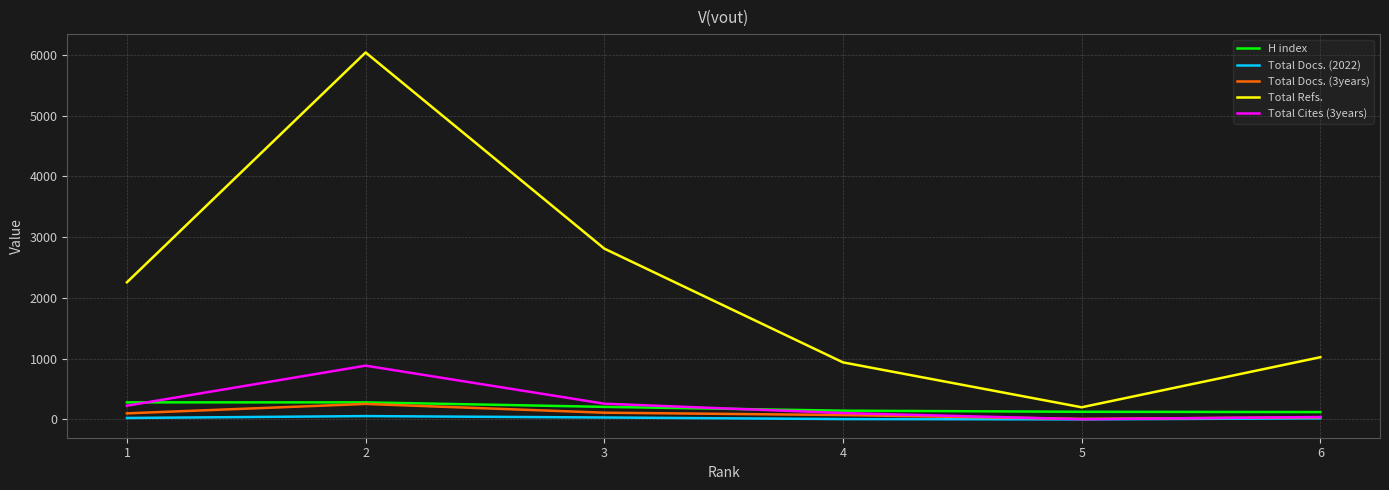

What value does the Total Docs. (2022) series have at 3, to the nearest 5?

30